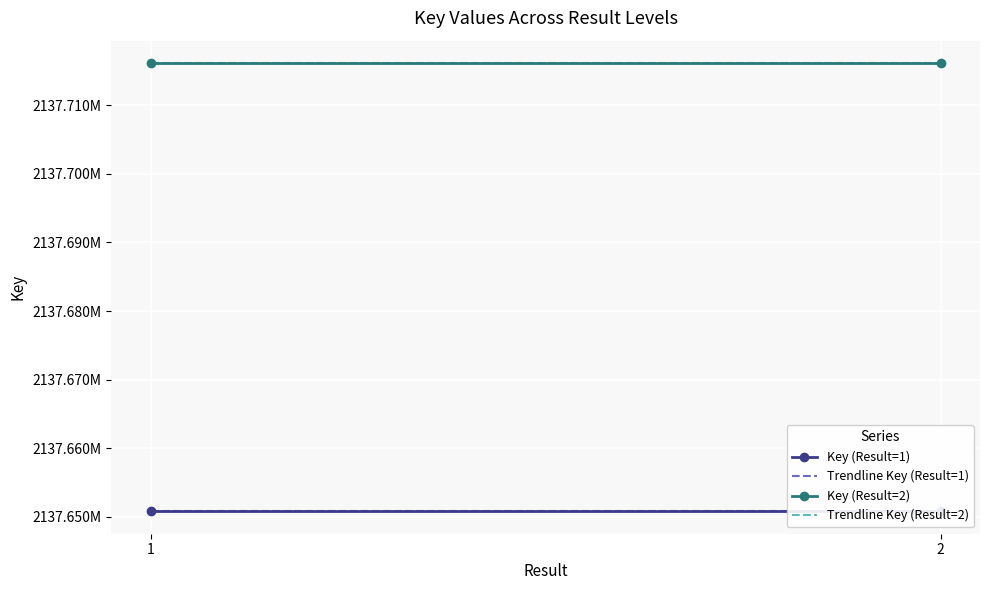

Reading left to right, transcribe all the data shown in this chart.

Key (Result=1): 2137650821	2137650821
Key (Result=2): 2137716145	2137716145